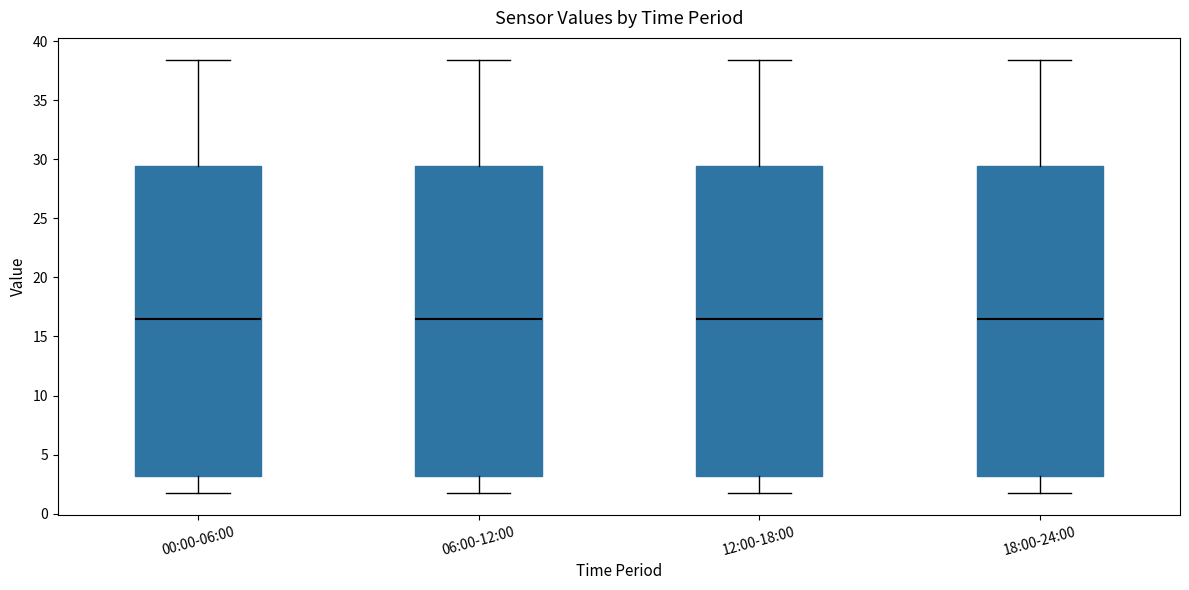

Reading left to right, read every box against the y-axis: the position of its median line, the range the box covers, and the ends of its whiskers. The values are not printed on the chart, so give them approximately, as read against the axis.

00:00-06:00: median 16.5, box 3.0 to 29.5, whiskers 1.5 to 38.5
06:00-12:00: median 16.5, box 3.0 to 29.5, whiskers 1.5 to 38.5
12:00-18:00: median 16.5, box 3.0 to 29.5, whiskers 1.5 to 38.5
18:00-24:00: median 16.5, box 3.0 to 29.5, whiskers 1.5 to 38.5